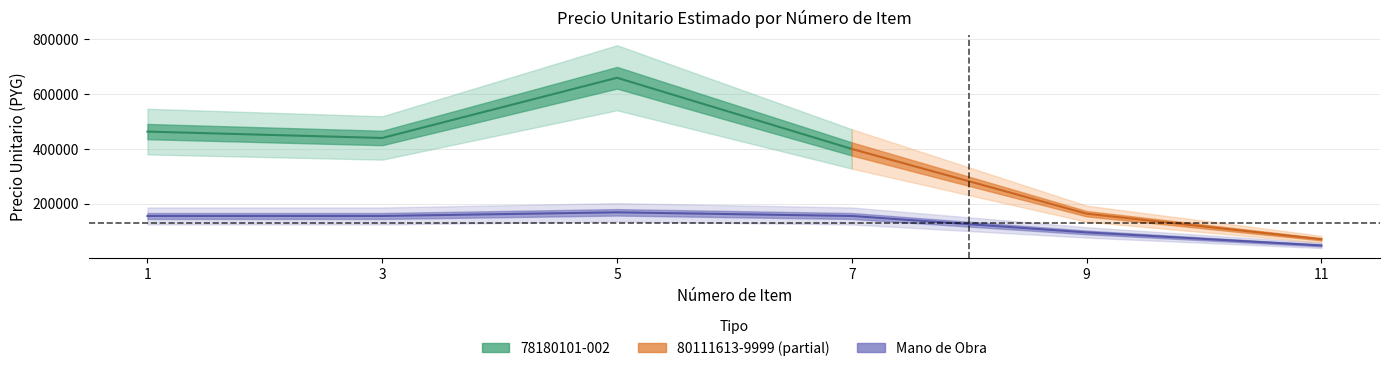

Which has a higher value, 9 or 3?

3